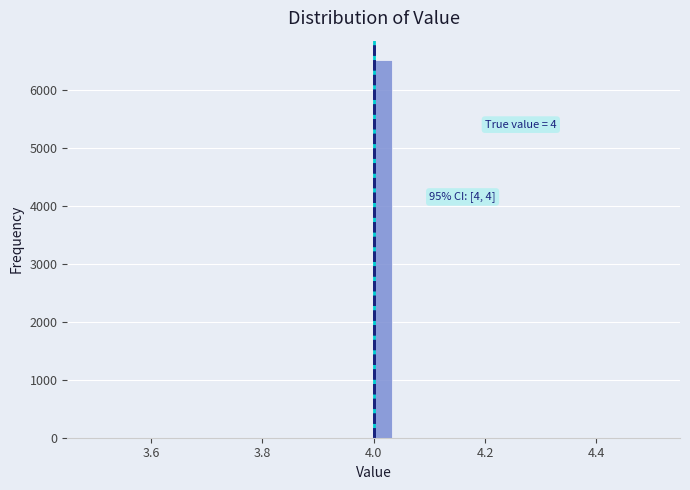

Read against the x-axis, roughly where is the centre of the tallest bar?

4.02